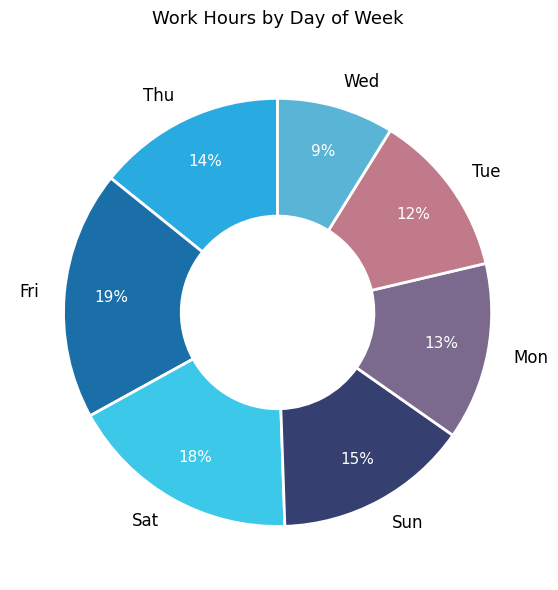

What is the smallest slice in the pie chart?

Wed